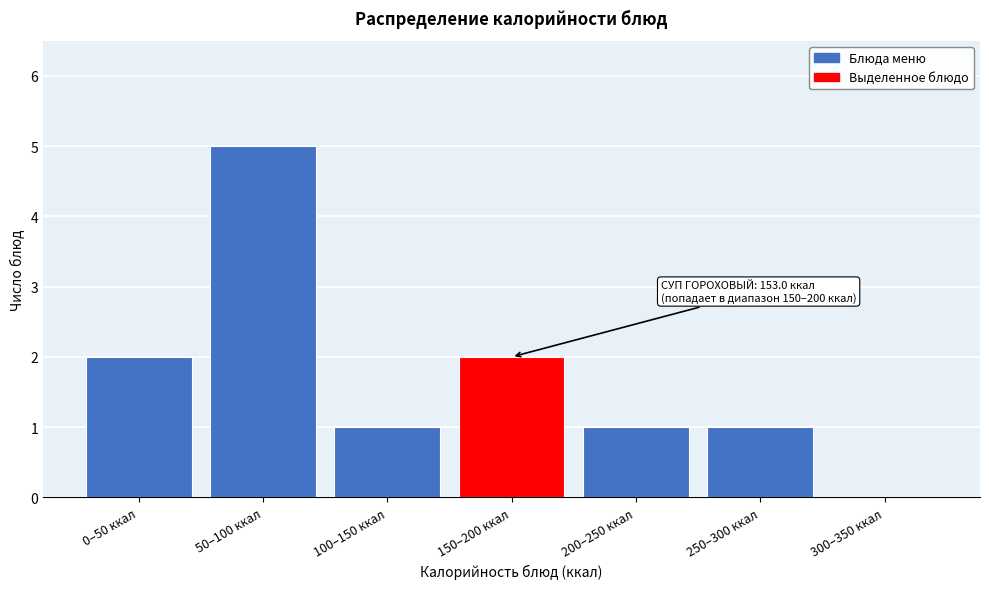

Reading left to right, list all the values displayed in this chart.

0–50 ккал=2	50–100 ккал=5	100–150 ккал=1	150–200 ккал=2	200–250 ккал=1	250–300 ккал=1	300–350 ккал=0